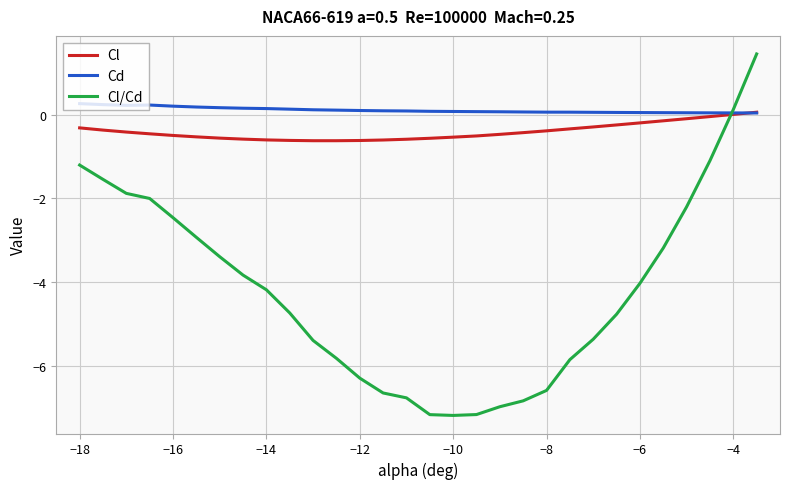

What is the lowest value of the Cl/Cd series?

-7.2